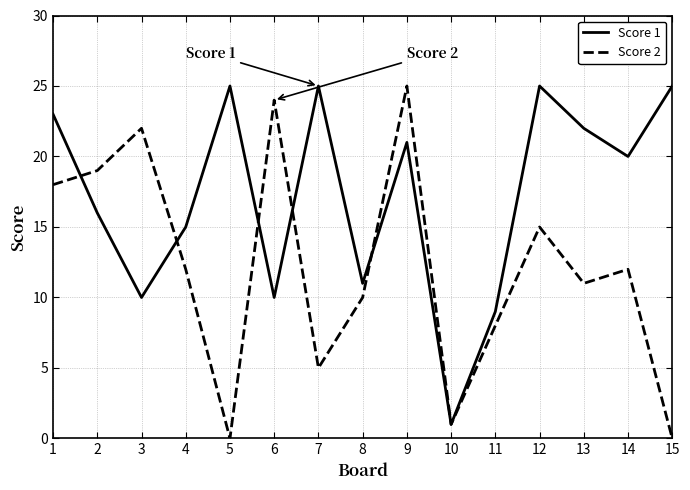

Between 2 and 10, which series saw the biggest shift?

Score 2